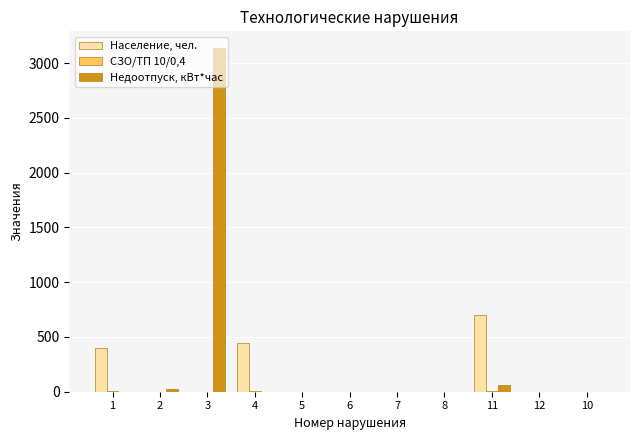

Which series has the largest total across all categories?

Недоотпуск, кВт*час